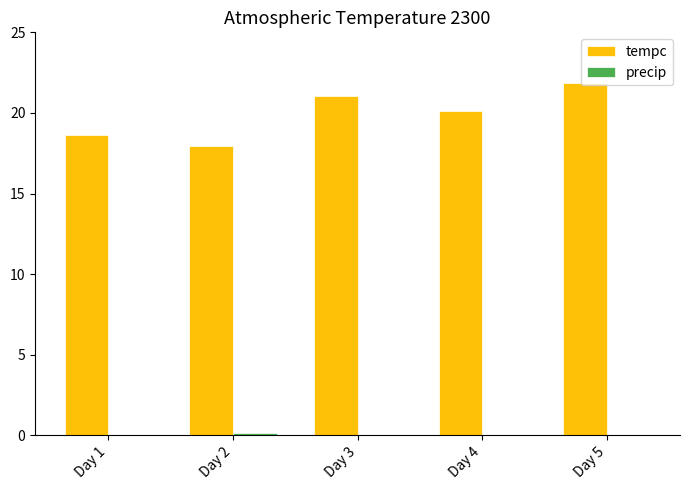

Between Day 2 and Day 5, which series saw the biggest shift?

tempc